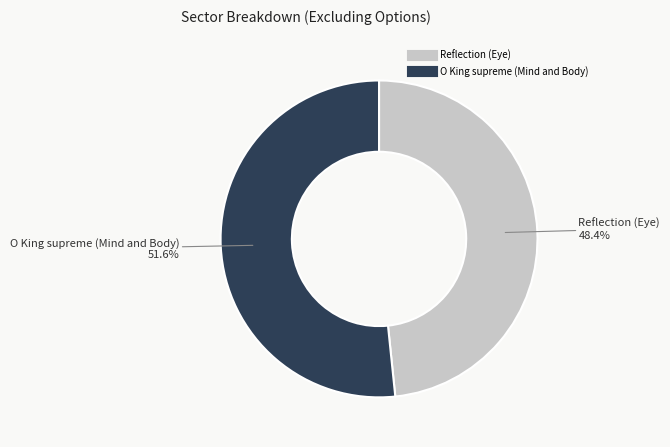

What is the ratio of the value at Reflection (Eye) to the value at O King supreme (Mind and Body)?

0.9